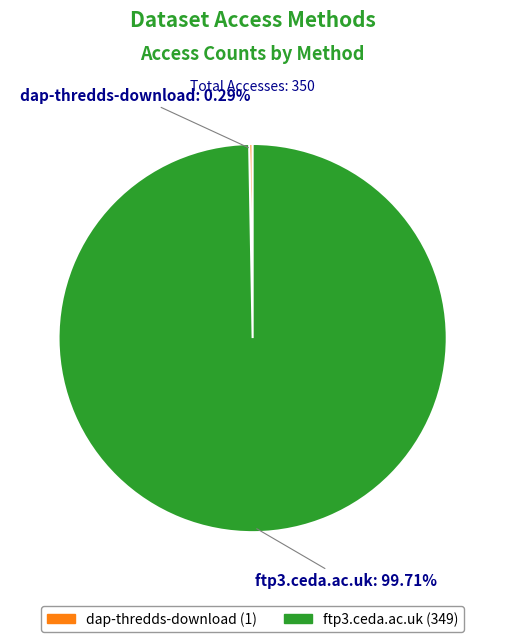

Count the number of slices in the pie.

2